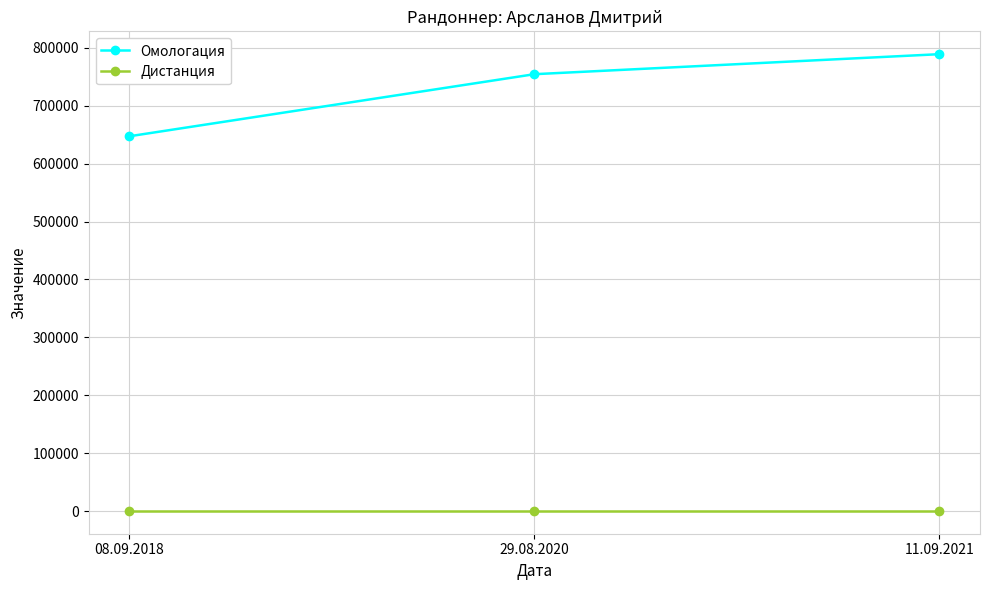

Rank the series by their average value, from highest to lowest.

Омологация, Дистанция